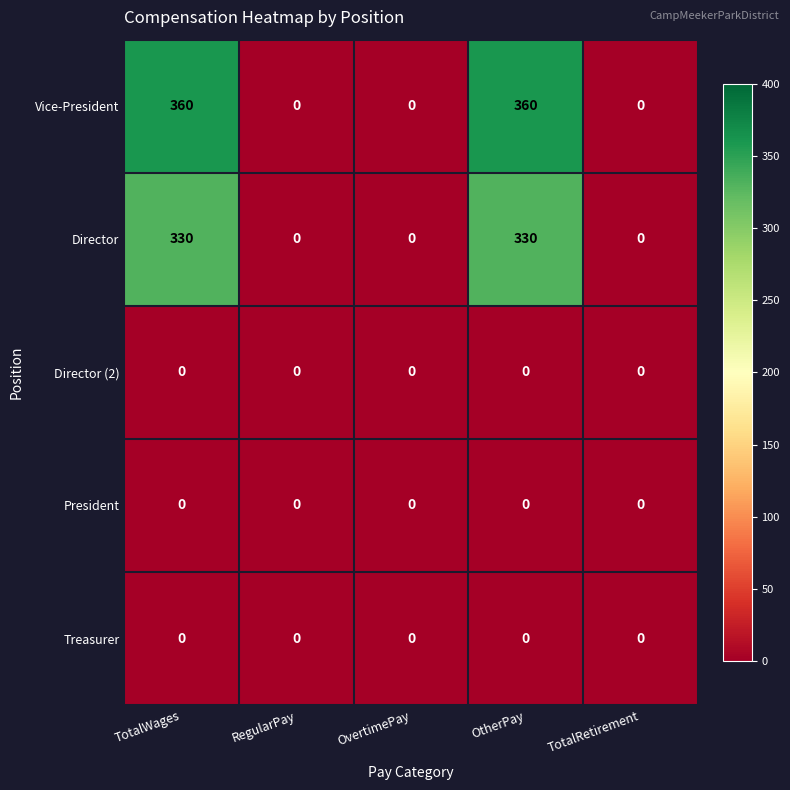

Which series has the largest total across all categories?

Vice-President